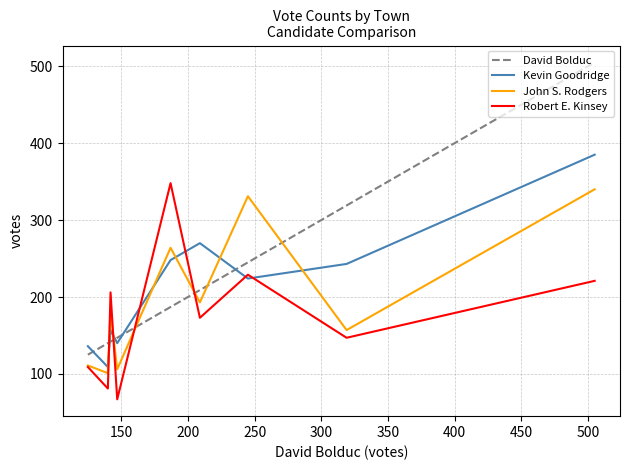

What is the minimum value shown in the chart?

67